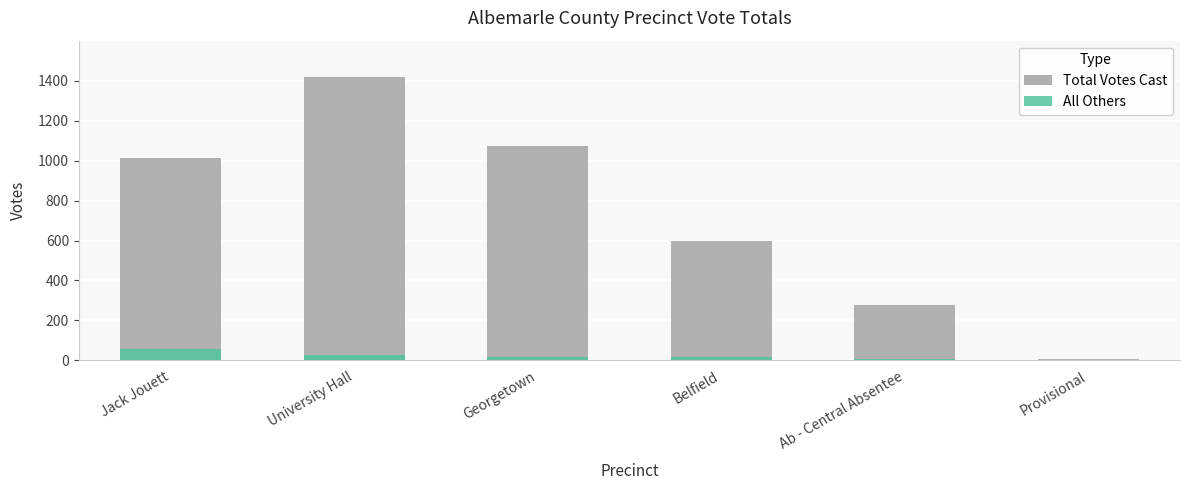

Rank the categories by All Others value from lowest to highest.

Provisional, Ab - Central Absentee, Georgetown, Belfield, University Hall, Jack Jouett